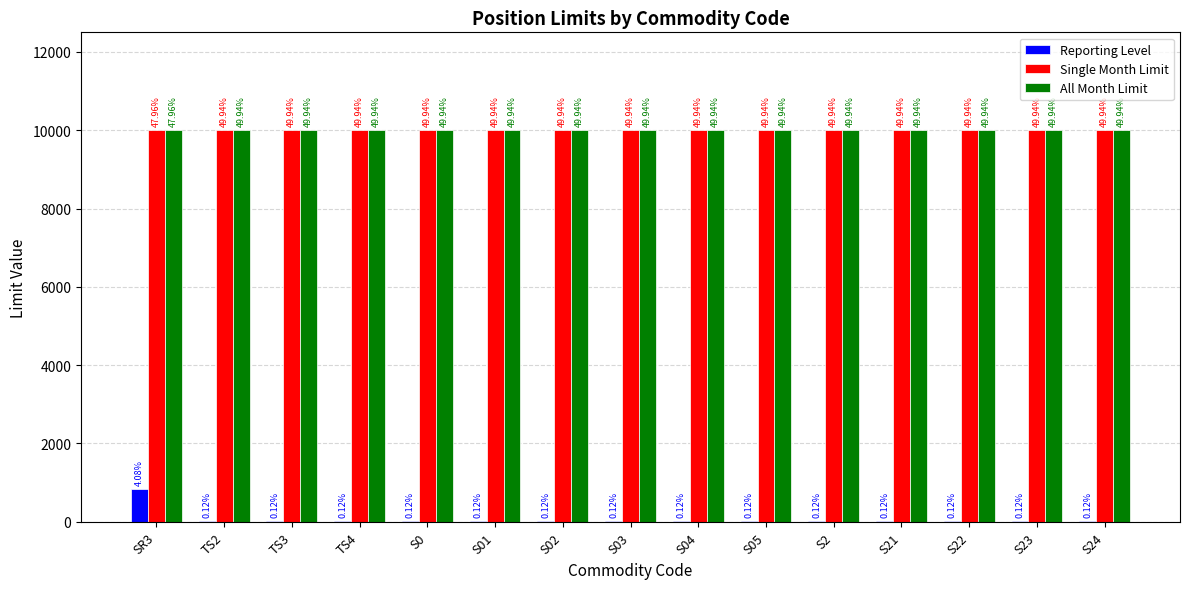

How many groups of bars are there?

15